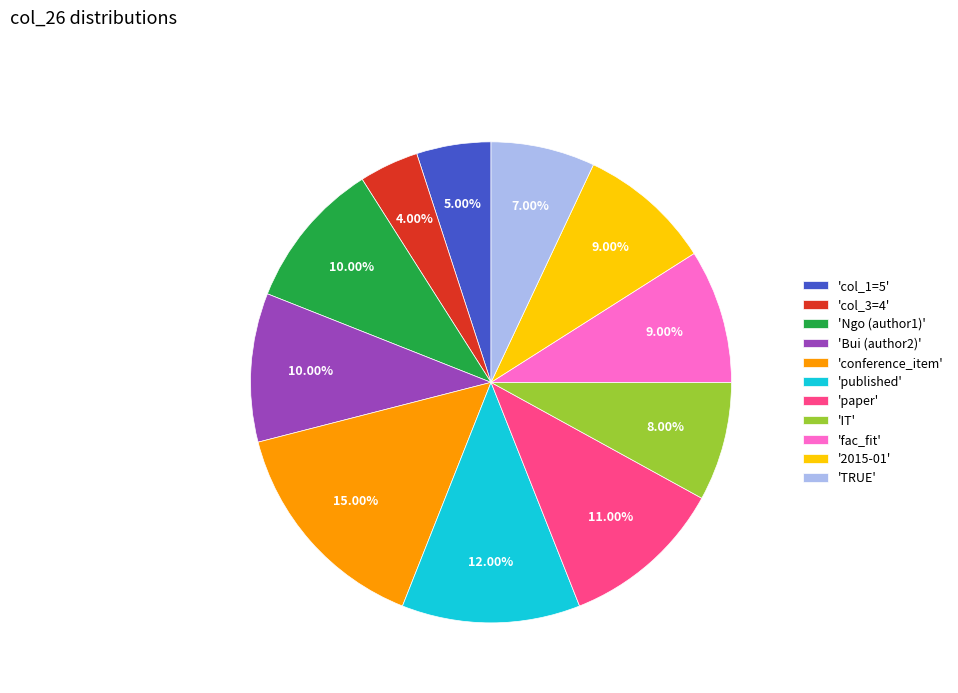

To the nearest percent, what is the difference between the largest and smallest slice percentages?

11%